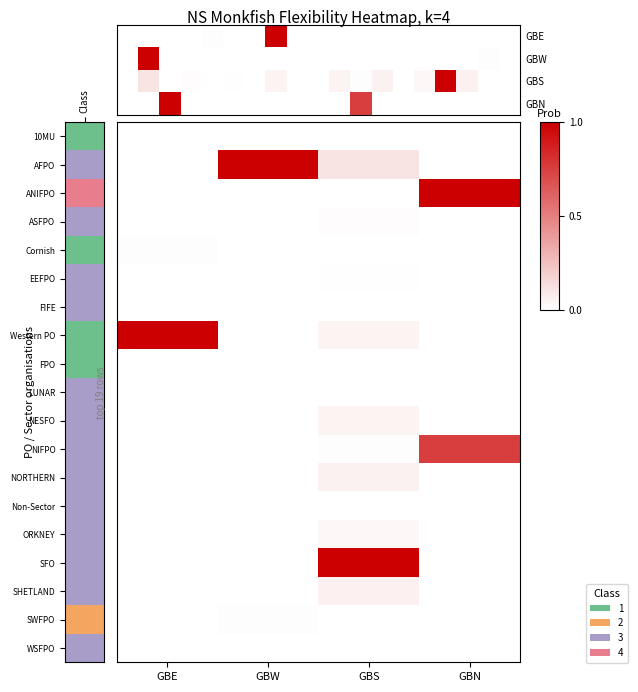

Which category has the highest value across all series?

GBN